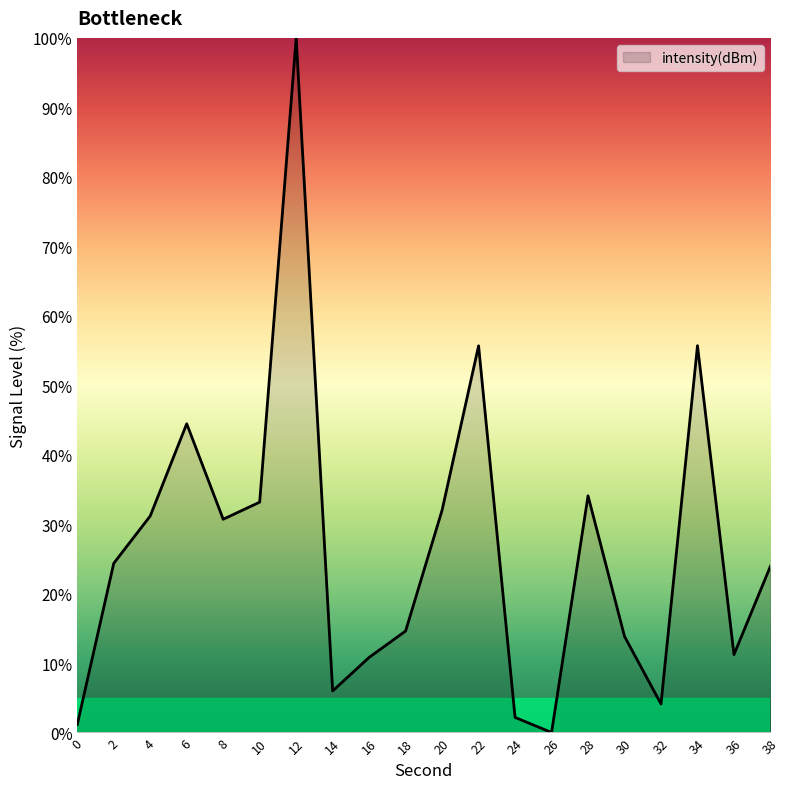

Is it true that the value at 28 is 54.7?

False